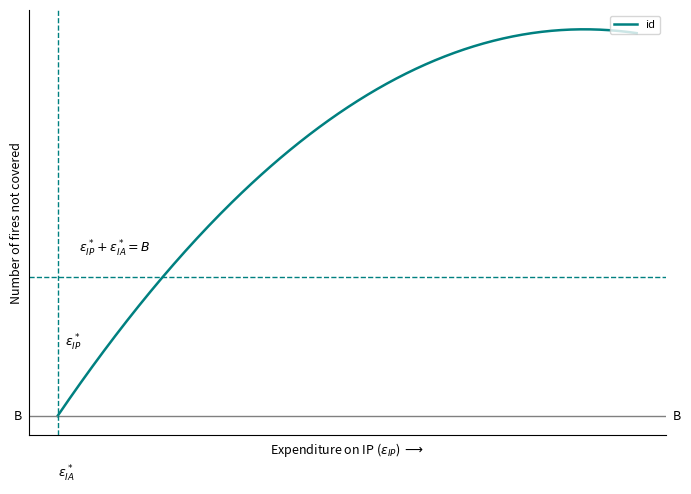

Does the chart display data point markers on the line(s)?

No